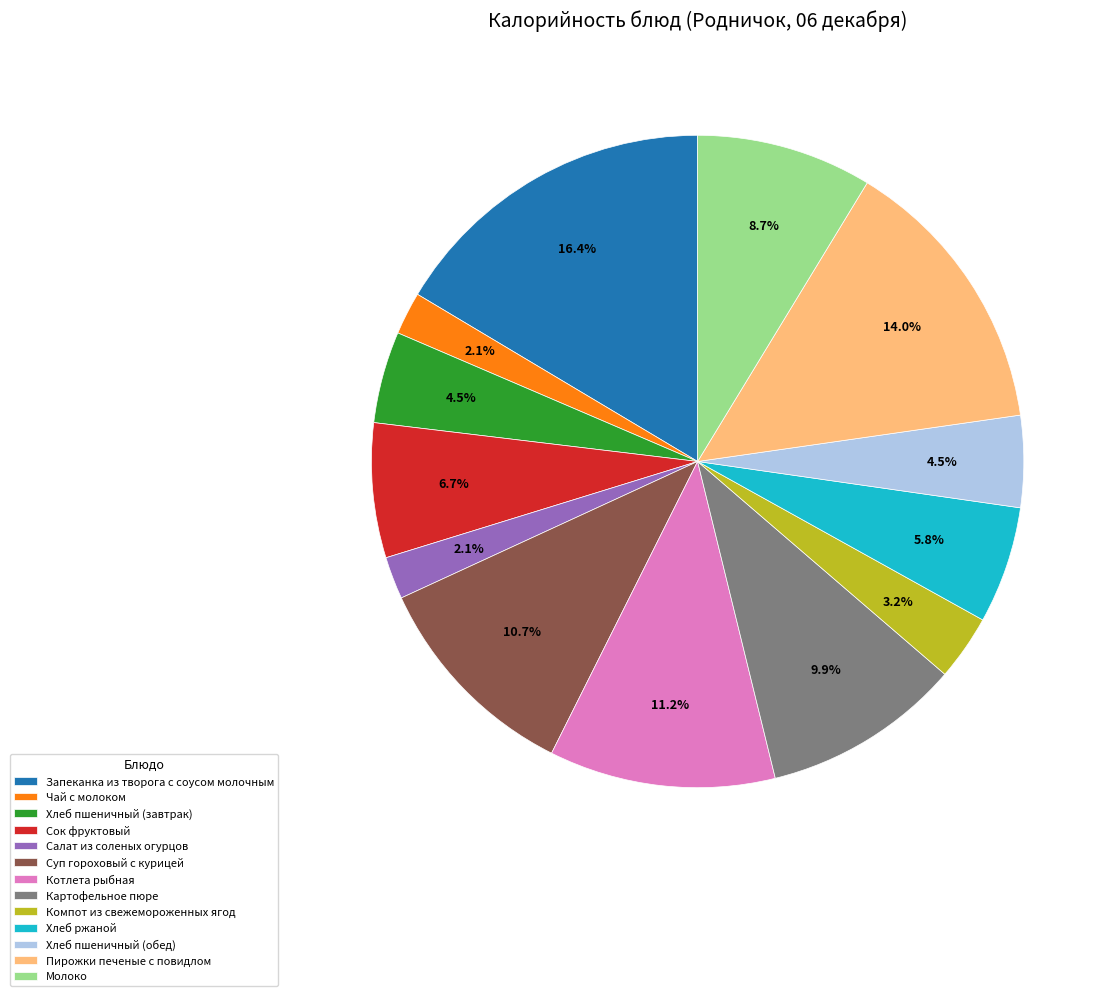

Which category has the biggest portion of the pie?

Запеканка из творога с соусом молочным